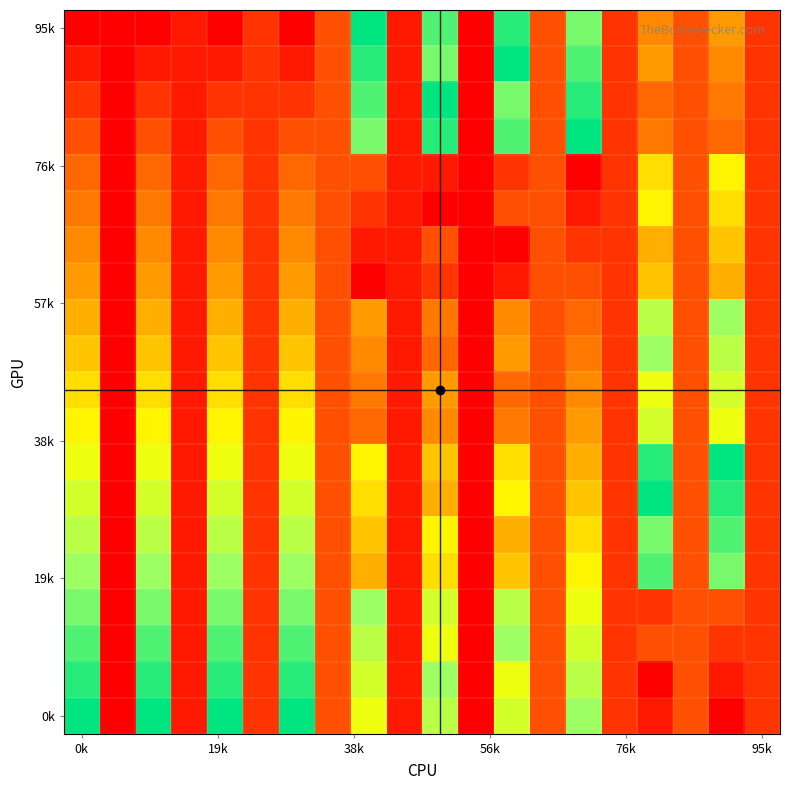

At how many categories does at least one series exceed 6?

10